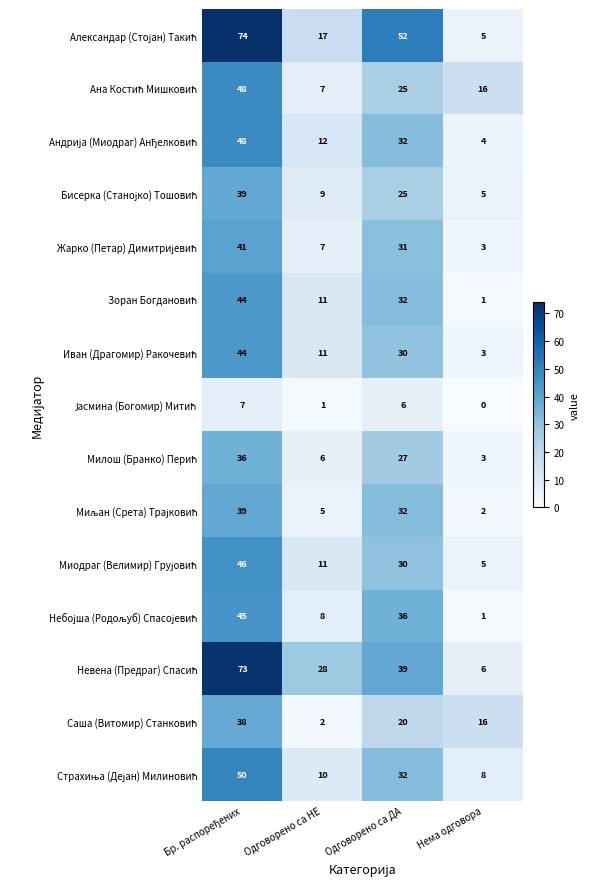

What is the greatest value displayed?

74